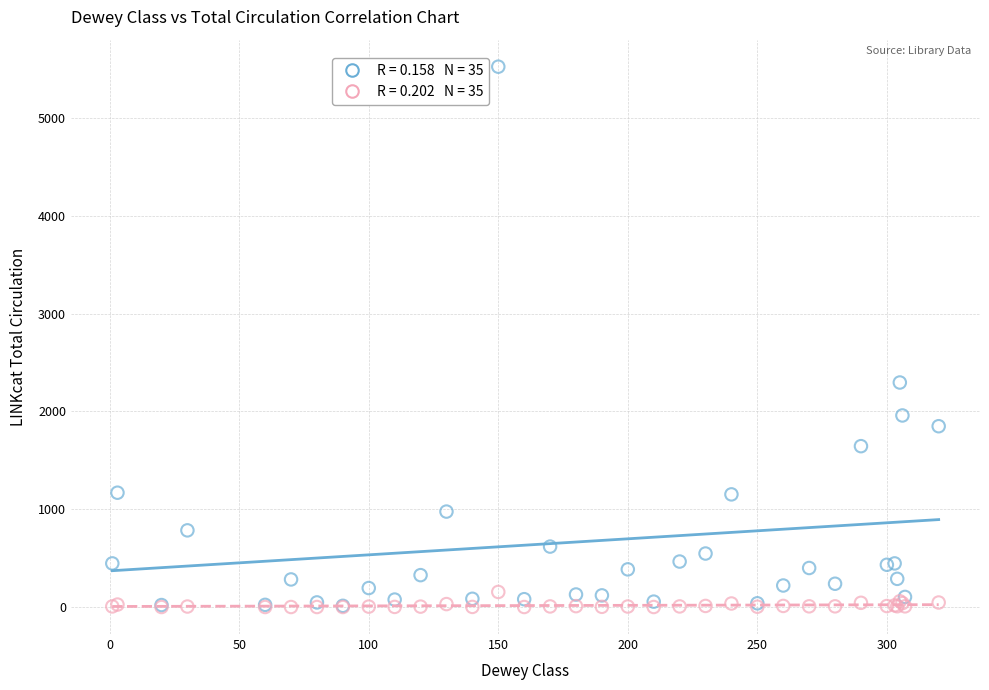

Across all series, what Y value is closest to 2763?

2296